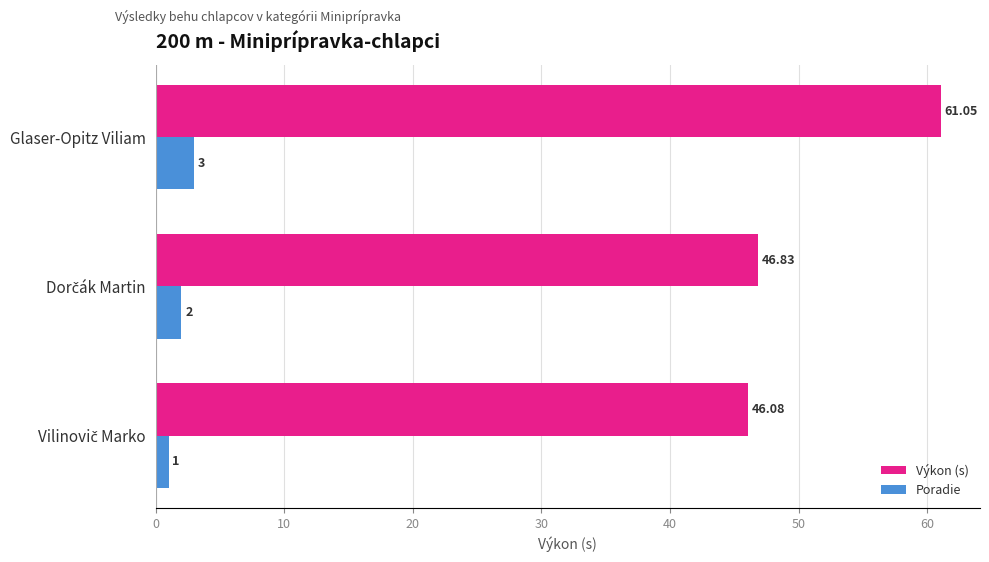

At how many categories does at least one series exceed 6?

3